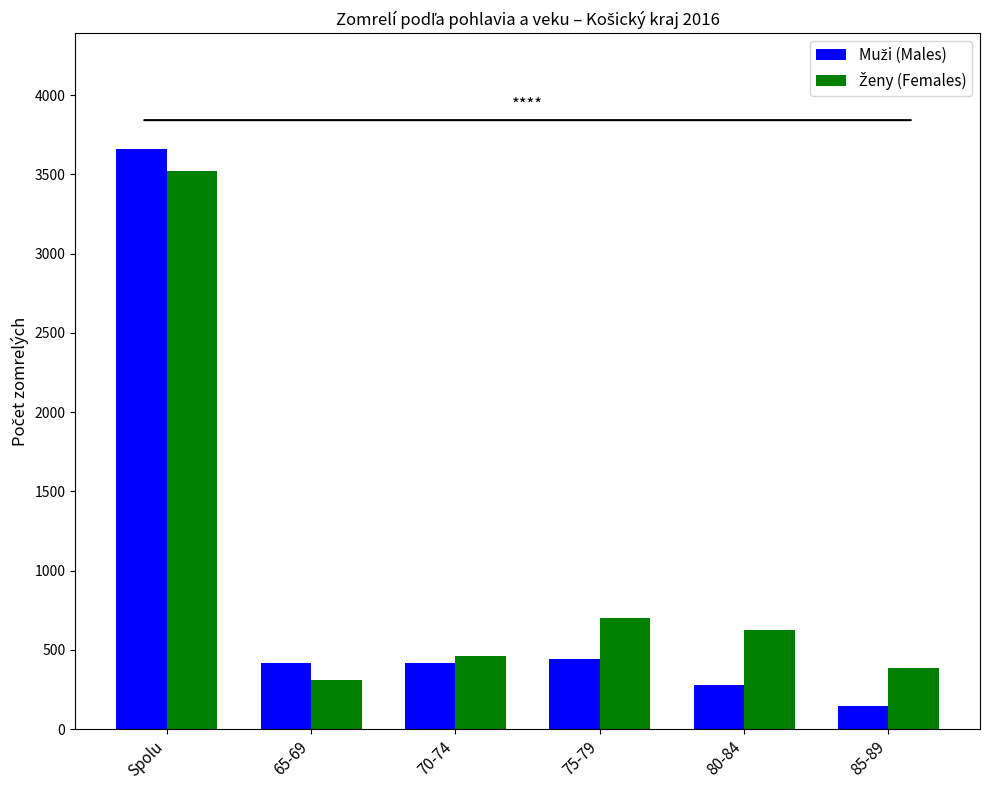

What is the total value across all series at Spolu?

7177